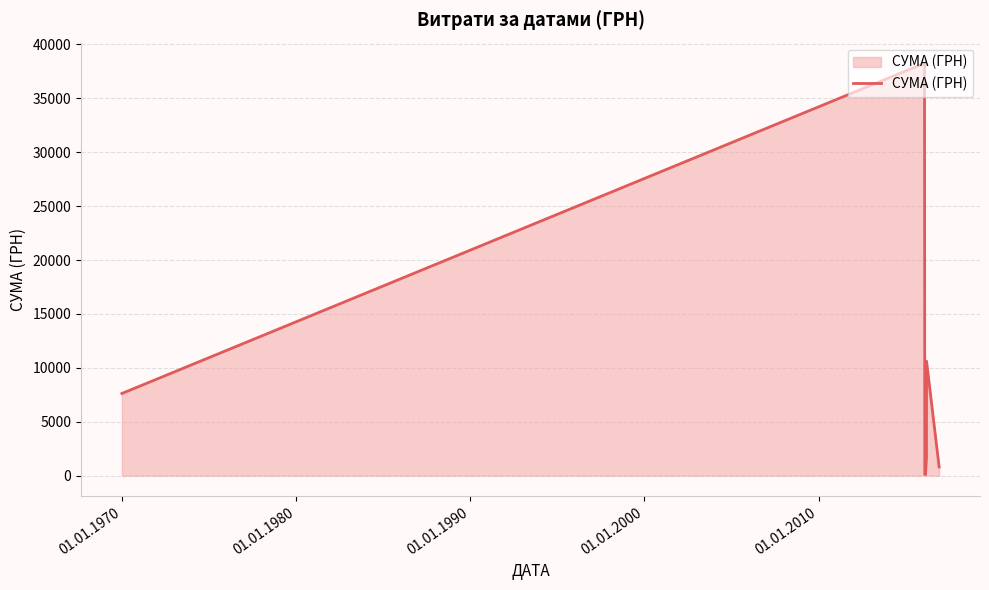

How many lines are shown in the chart?

1